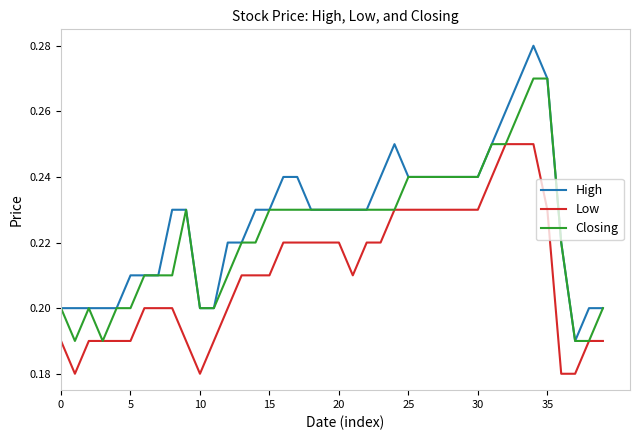

Rank the series by their maximum value, from lowest to highest.

Low, Closing, High